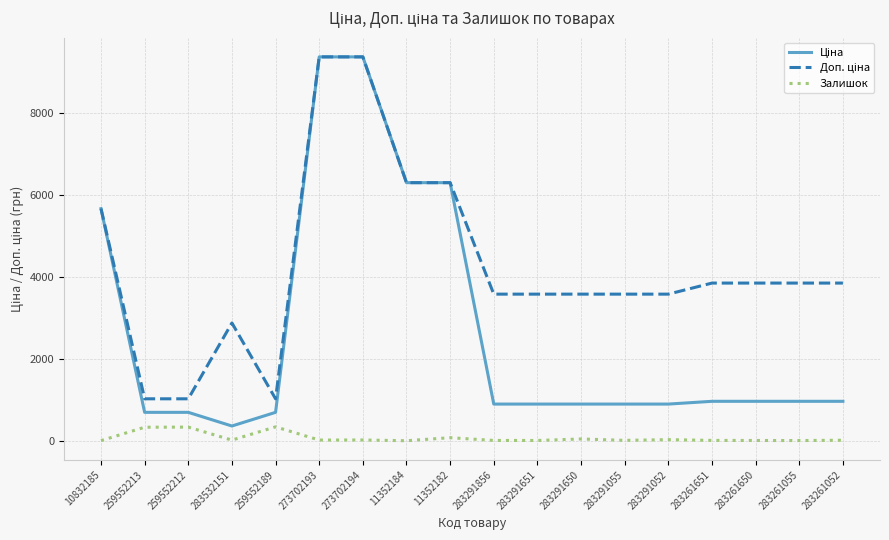

What is the maximum value shown in the chart?

9384.0